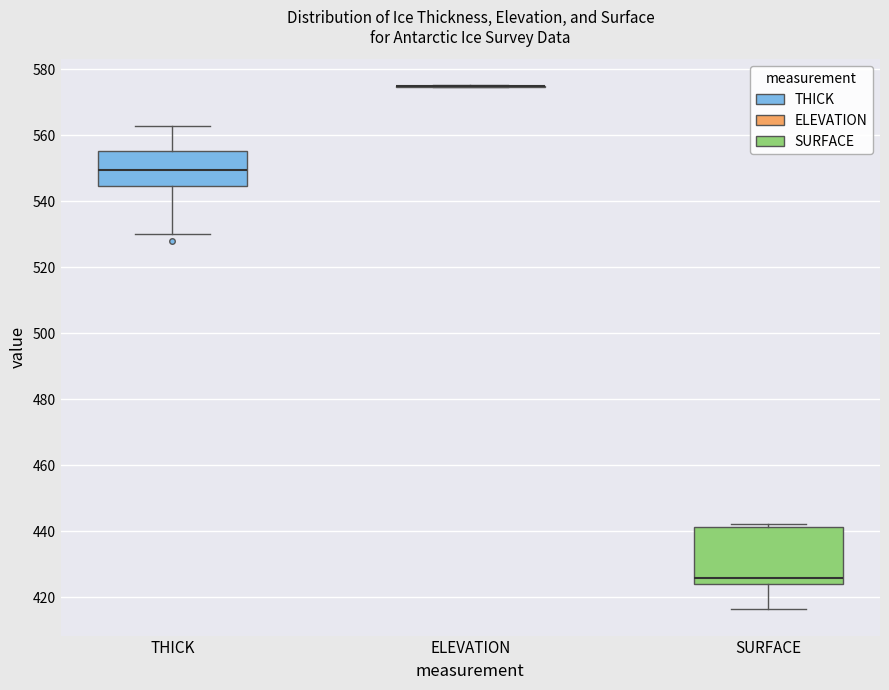

Reading left to right, transcribe this box plot: for each box, give where its median line is, the range the box spans, and where its two whiskers end, as read against the y-axis. The values are not printed on the chart, so give them approximately, as read against the axis.

THICK: median 550, box 544 to 556, whiskers 530 to 562
ELEVATION: box collapsed to a line at 574, whiskers 574 to 576
SURFACE: median 426, box 424 to 442, whiskers 416 to 442 (just above the box's upper edge)